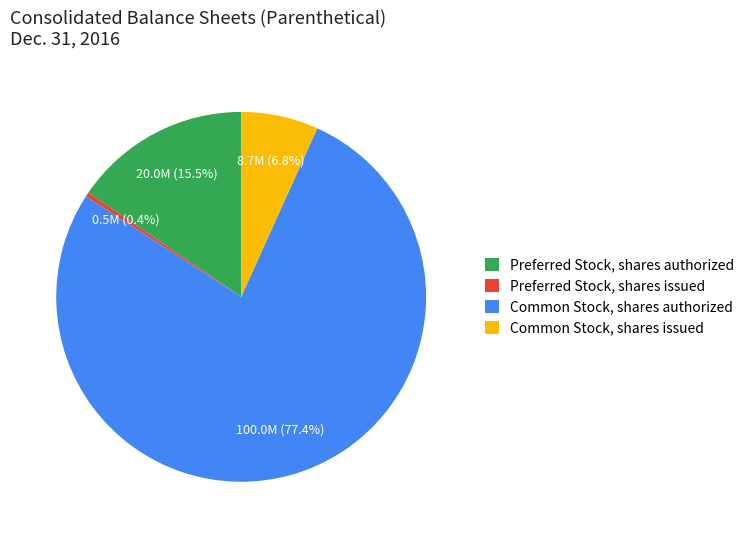

Between Preferred Stock, shares authorized and Common Stock, shares authorized, which is larger?

Common Stock, shares authorized